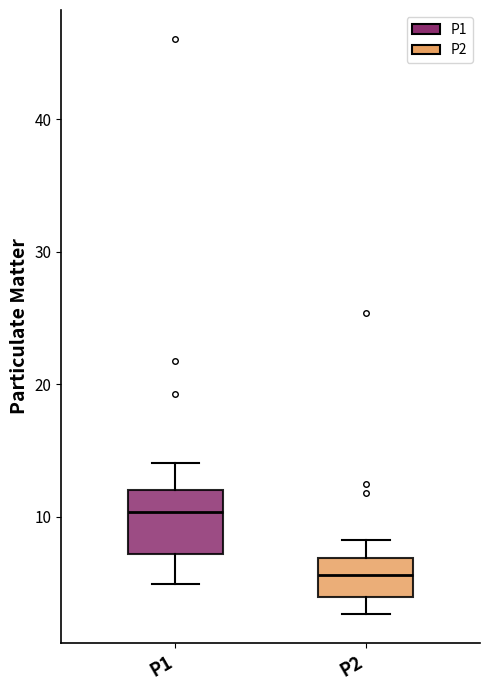

Which box's median line is the highest?

P1